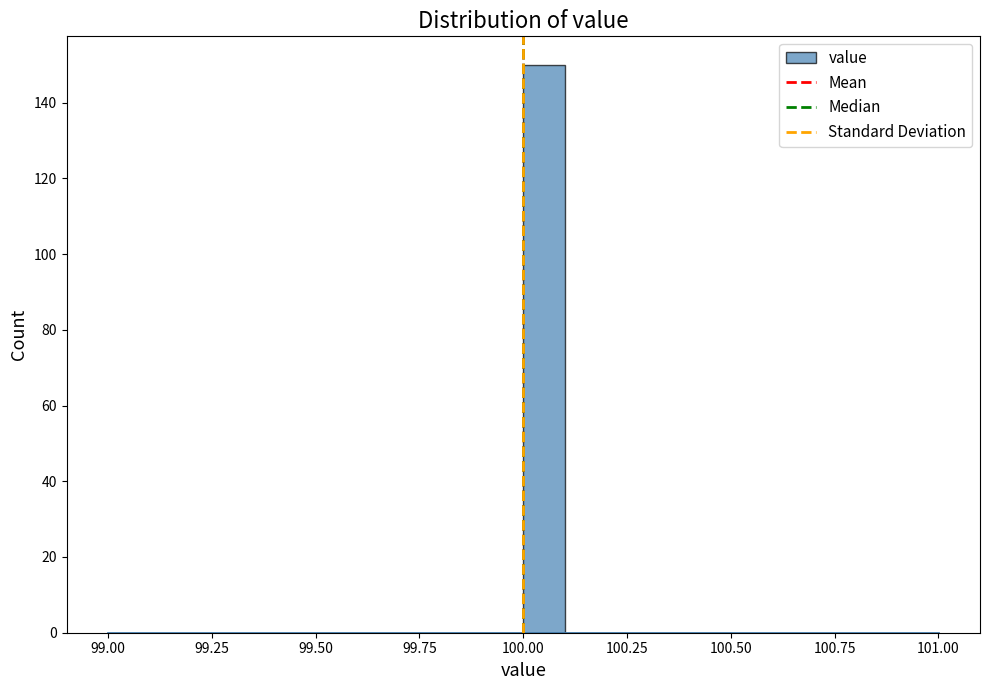

Read against the x-axis, roughly where is the centre of the tallest bar?

100.05